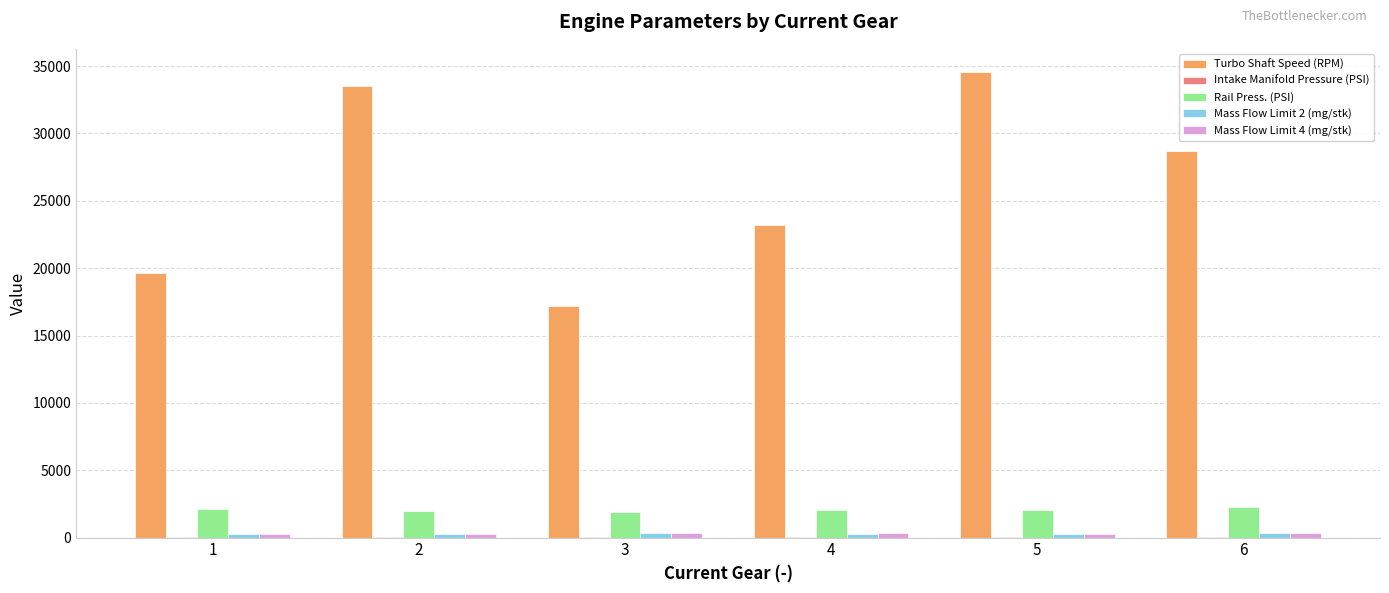

Which series has the largest total across all categories?

Turbo Shaft Speed (RPM)